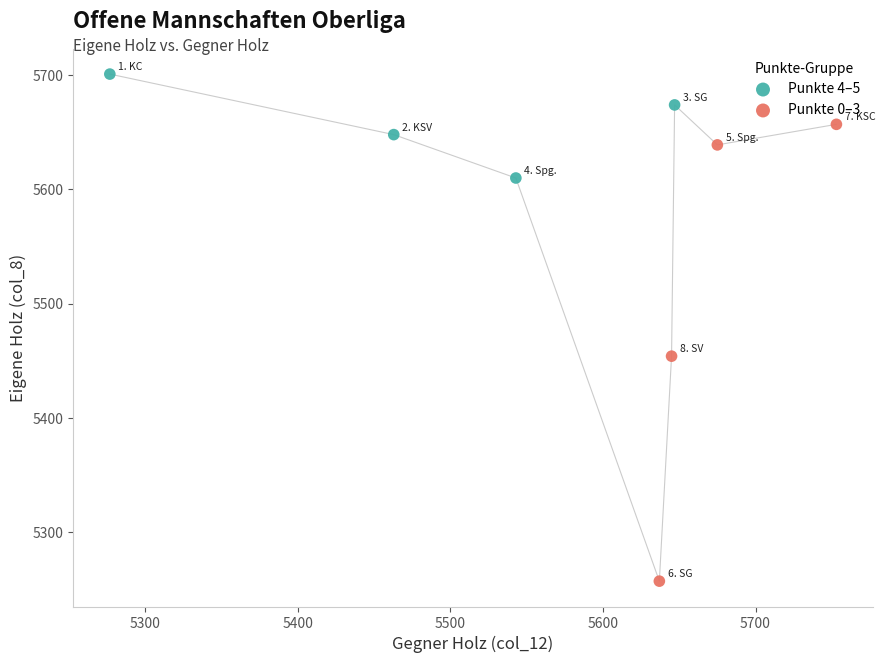

Which series has the largest Y range (max minus min)?

Punkte 0–3